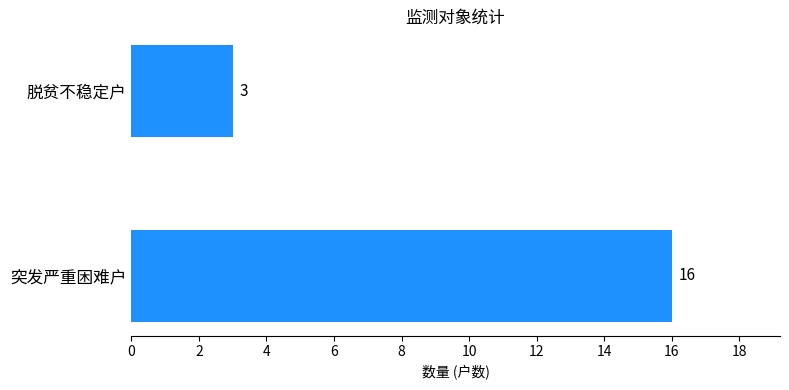

Are the bars horizontal?

Yes